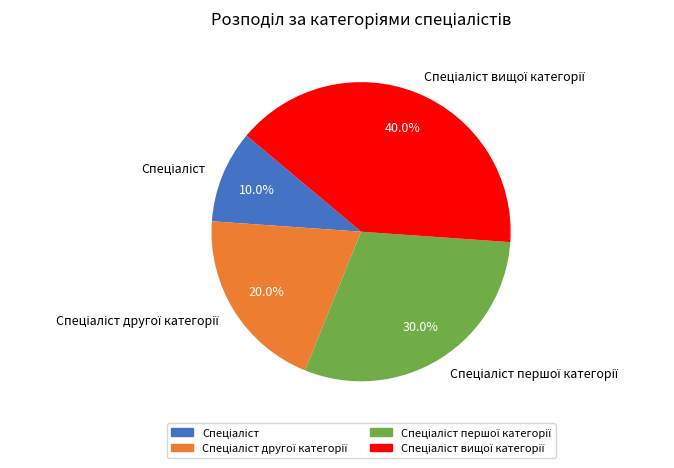

Does any single category account for the majority?

No